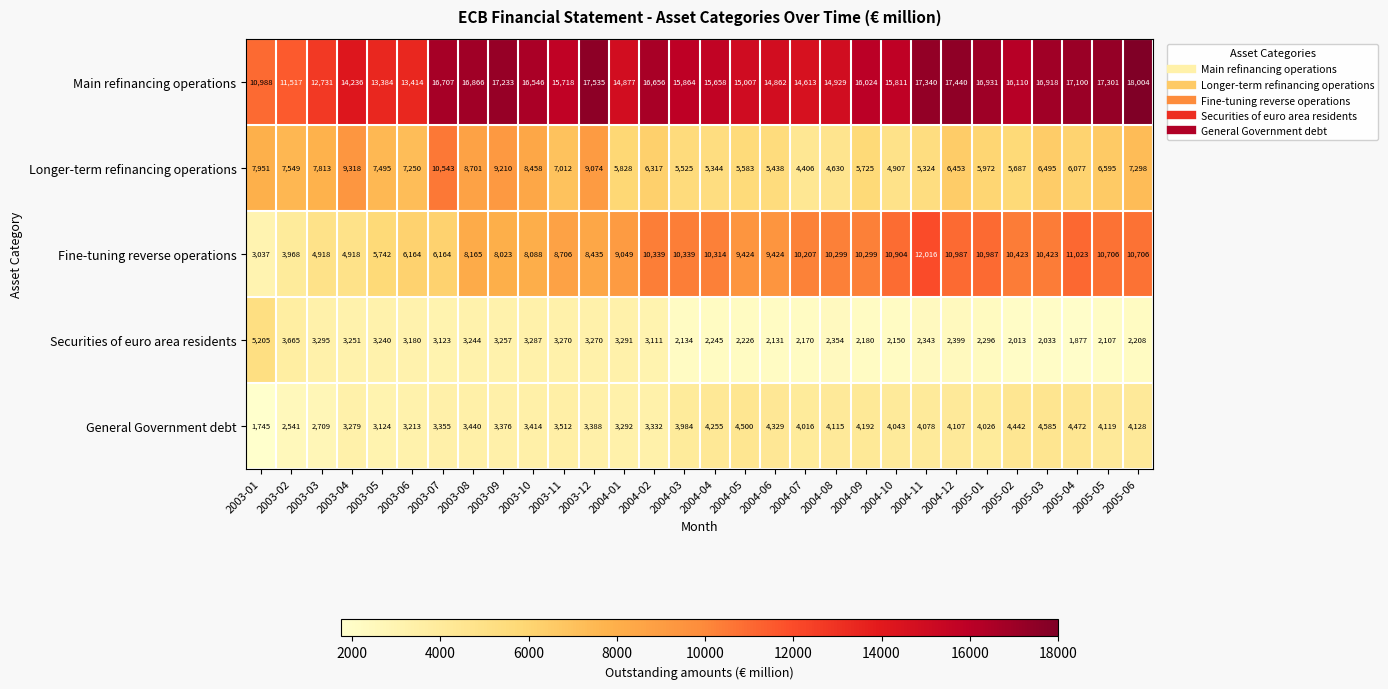

Is it true that Longer-term refinancing operations equals 11372 at 2005-05?

False